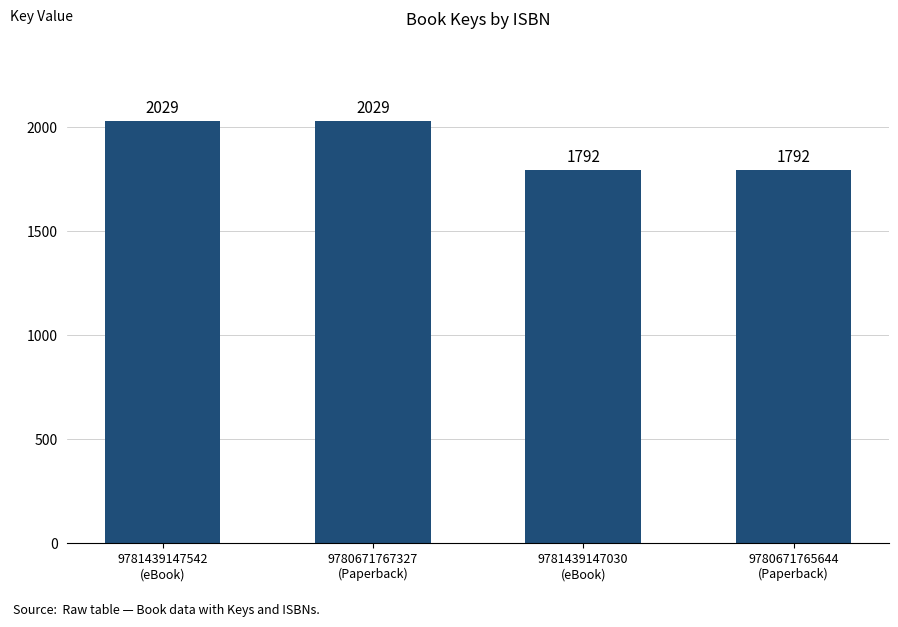

Which has a higher value, 9780671765644
(Paperback) or 9780671767327
(Paperback)?

9780671767327
(Paperback)